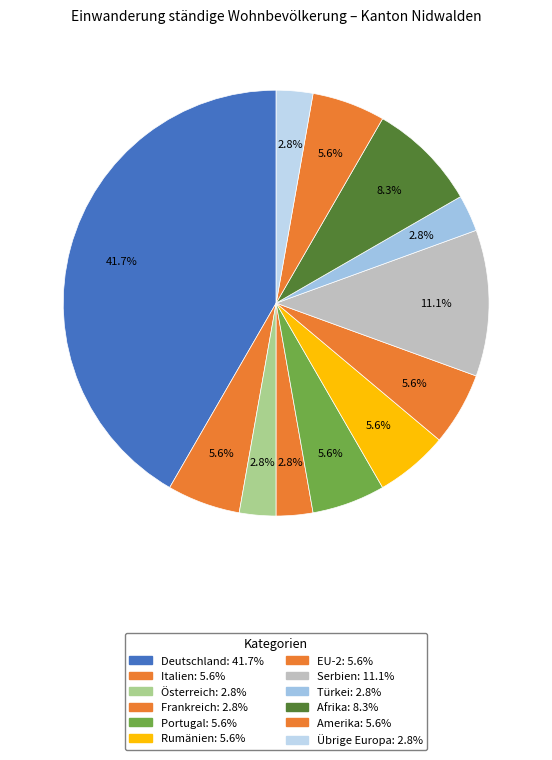

To the nearest percent, what is the average slice percentage?

8%